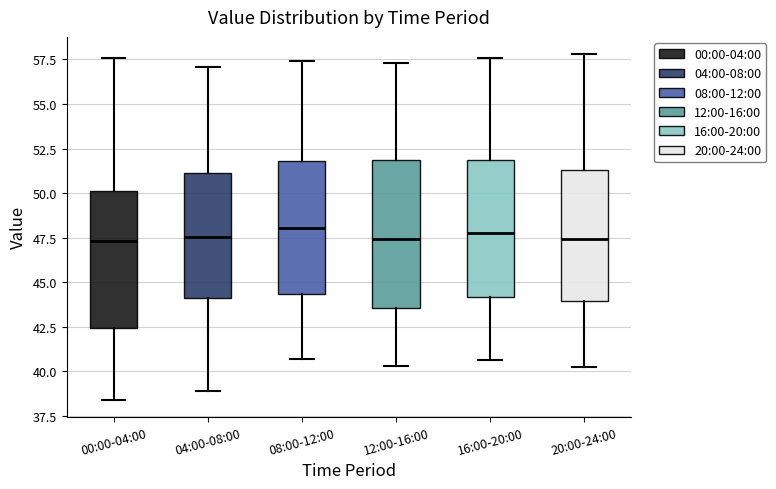

Where does the lower whisker of the box for 00:00-04:00 end on the y-axis? The values are not printed on the chart, so give them approximately, as read against the axis.

38.5